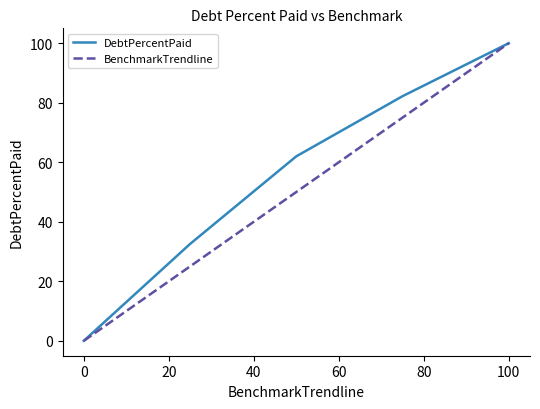

How many lines are shown in the chart?

2